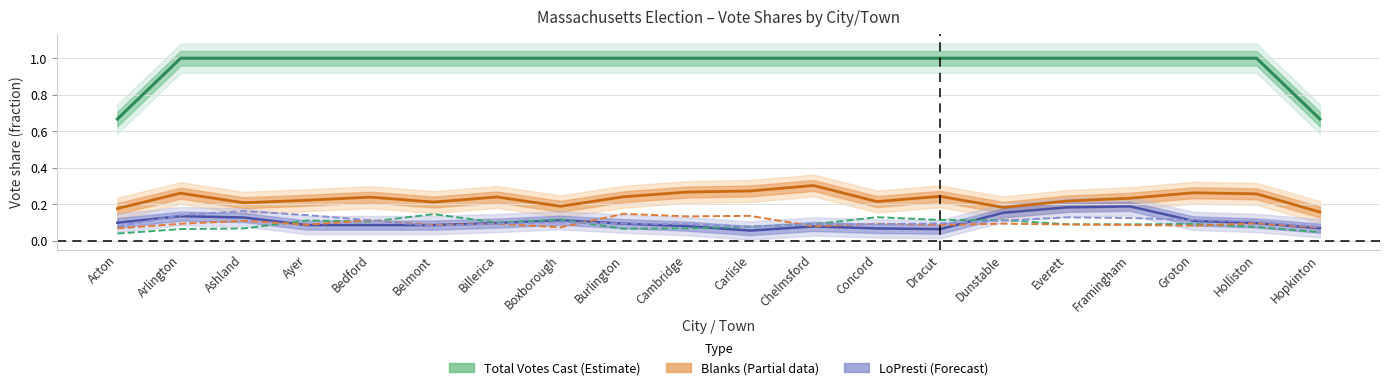

True or false: Rocco J. Antonelli and Total Votes Cast cross at least once.

False